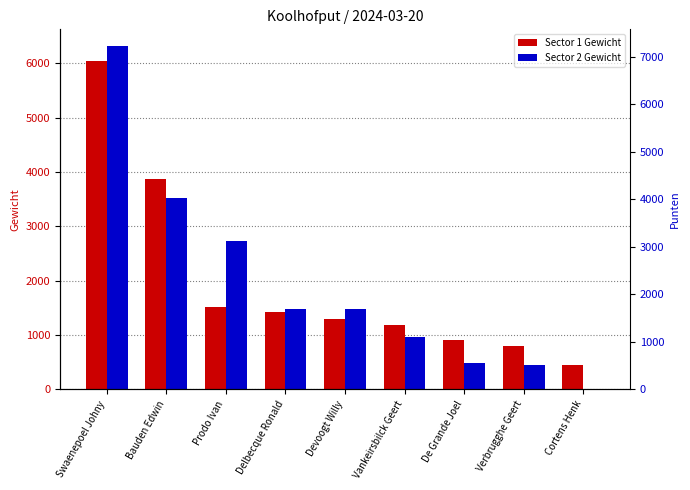

Which series has the largest total across all categories?

Sector 1 Gewicht